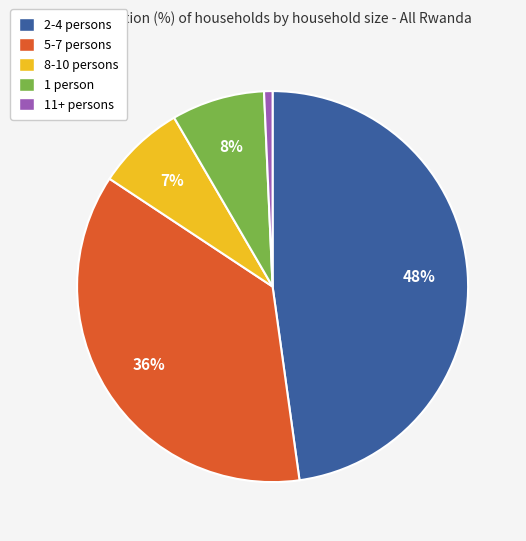

Does 1 person account for over 50% of the chart?

No